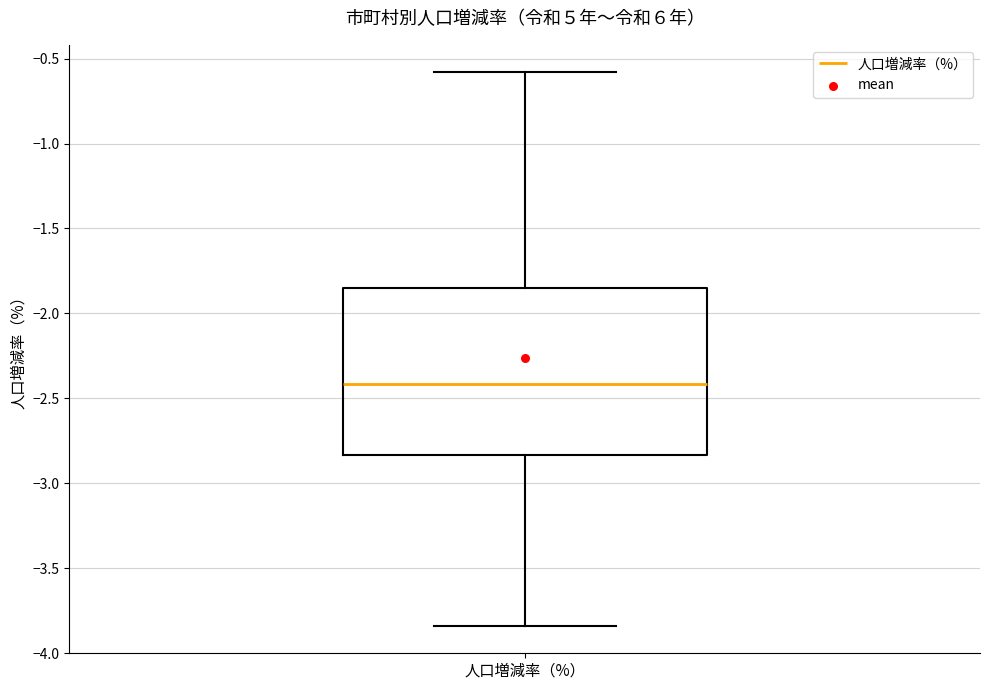

Read this box plot against the y-axis: the position of the median line, the range covered by the box, and the ends of both whiskers. The values are not printed on the chart, so give them approximately, as read against the axis.

median -2.40, box -2.85 to -1.85, whiskers -3.85 to -0.60